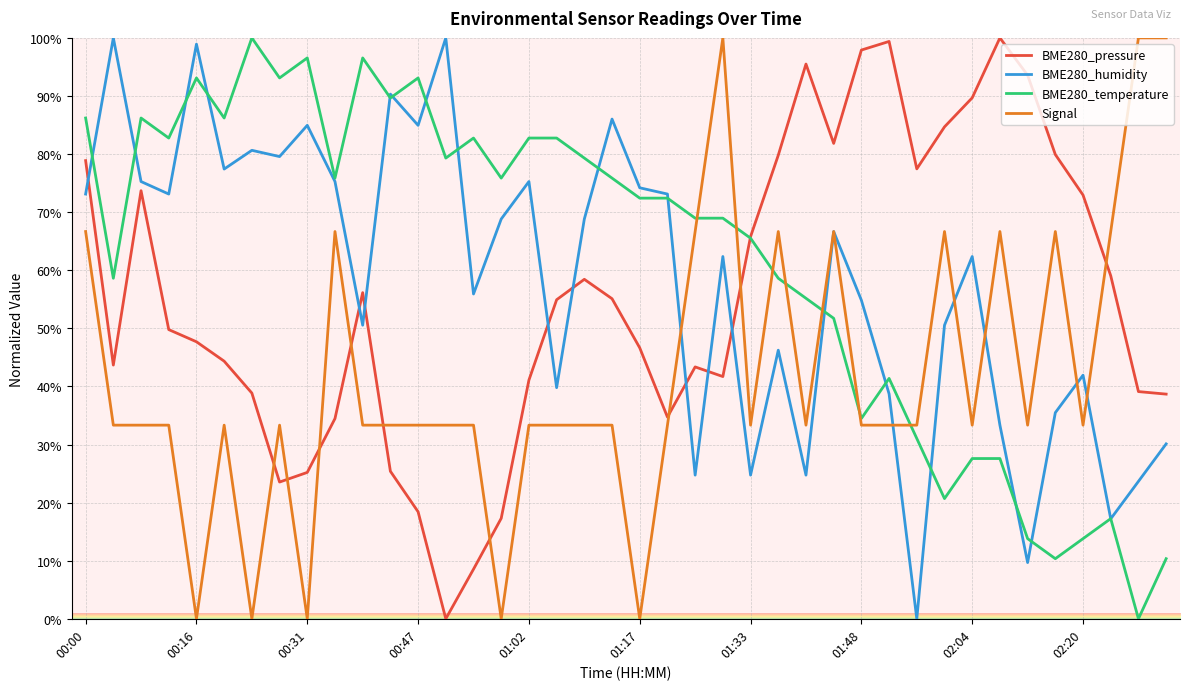

How many intersections are there between Signal and BME280_pressure?

9